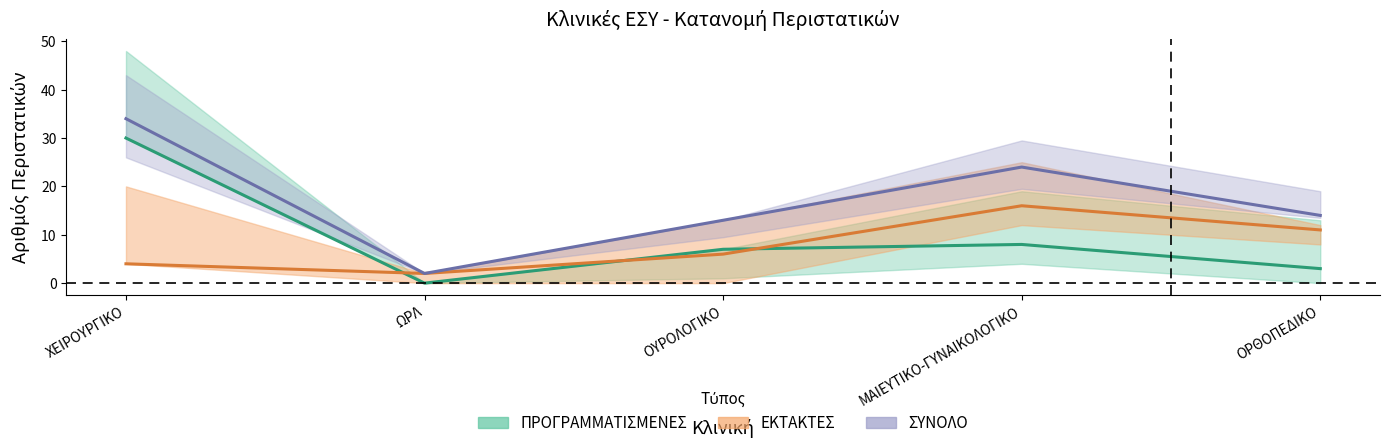

What is the label of the 2nd point from the left?

ΩΡΛ